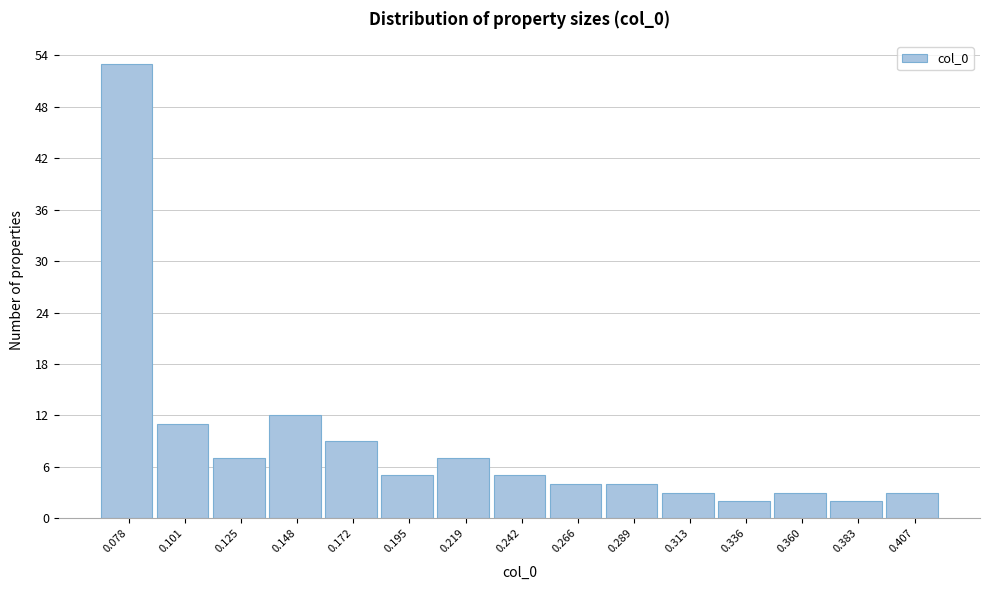

Reading right to left, extract all data points from this chart.

3	2	3	2	3	4	4	5	7	5	9	12	7	11	53